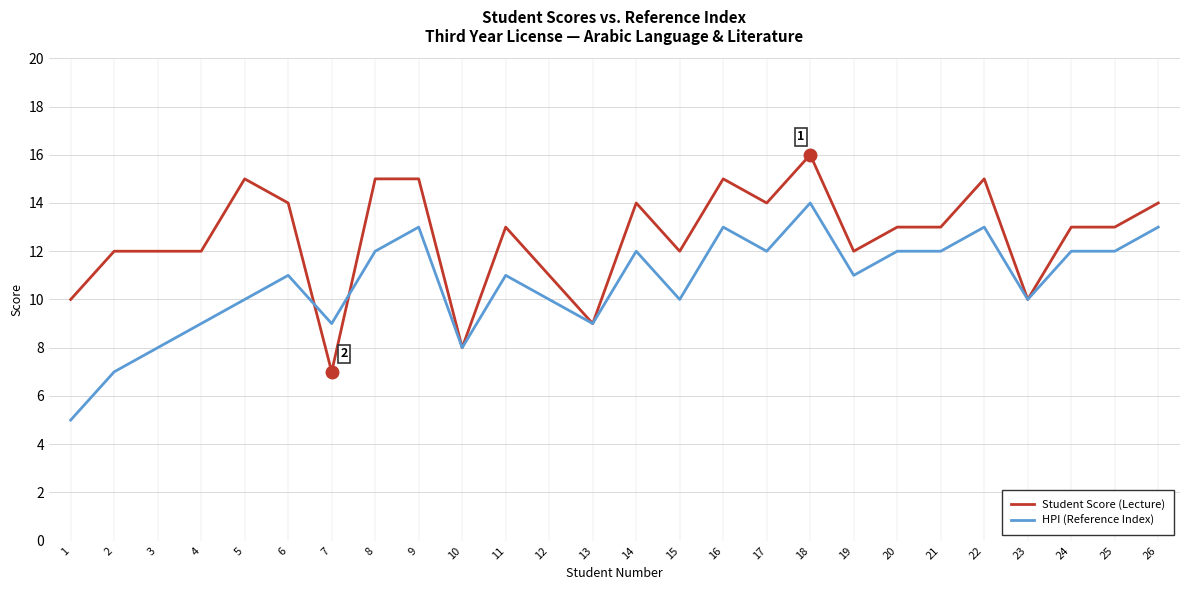

Is the value of Student Score (Lecture) at 20 greater than the value of HPI (Reference Index) at 12?

Yes